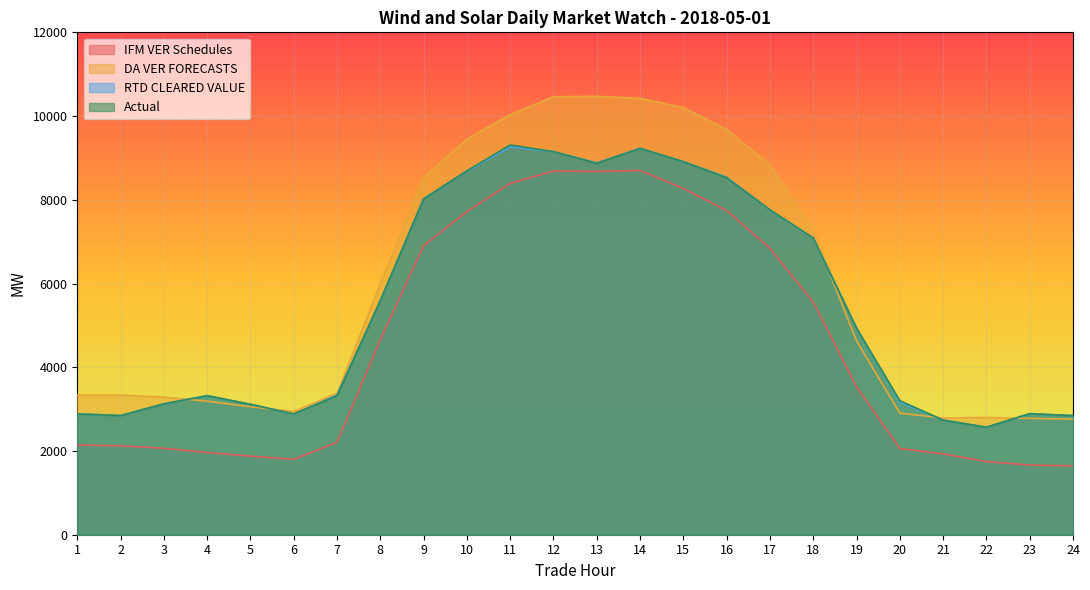

Which category has the highest value across all series?

13